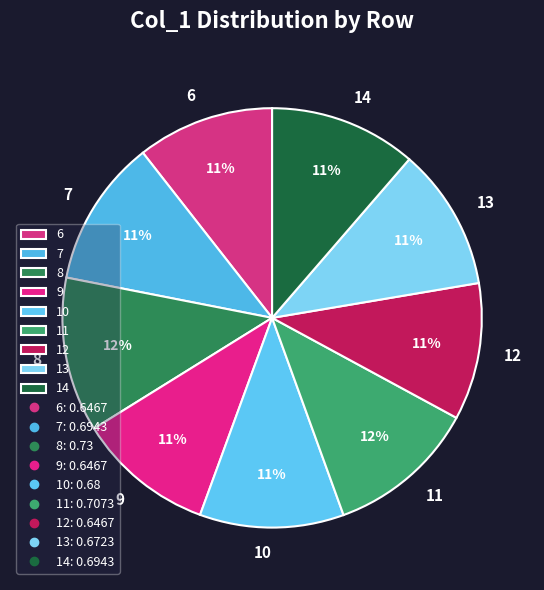

To the nearest percent, what percentage of the pie is 7?

11%